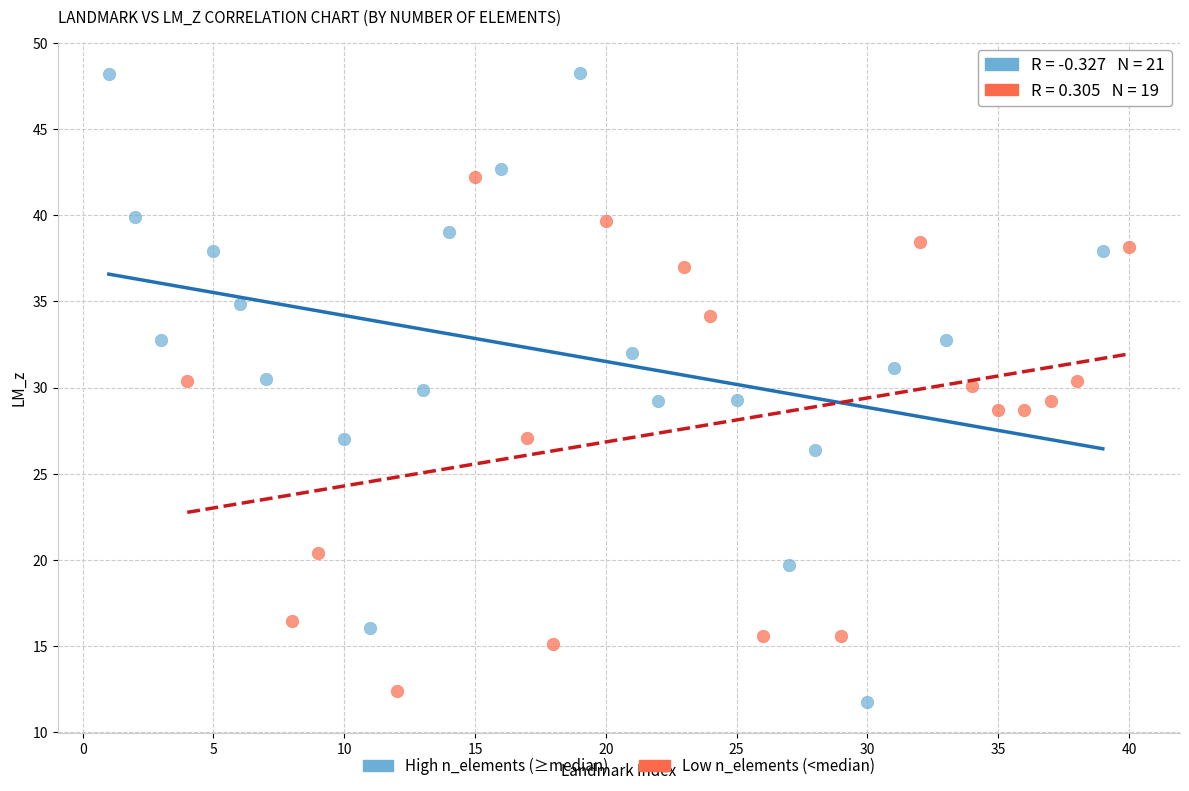

Which series contains the highest Y value?

High n_elements (≥median)